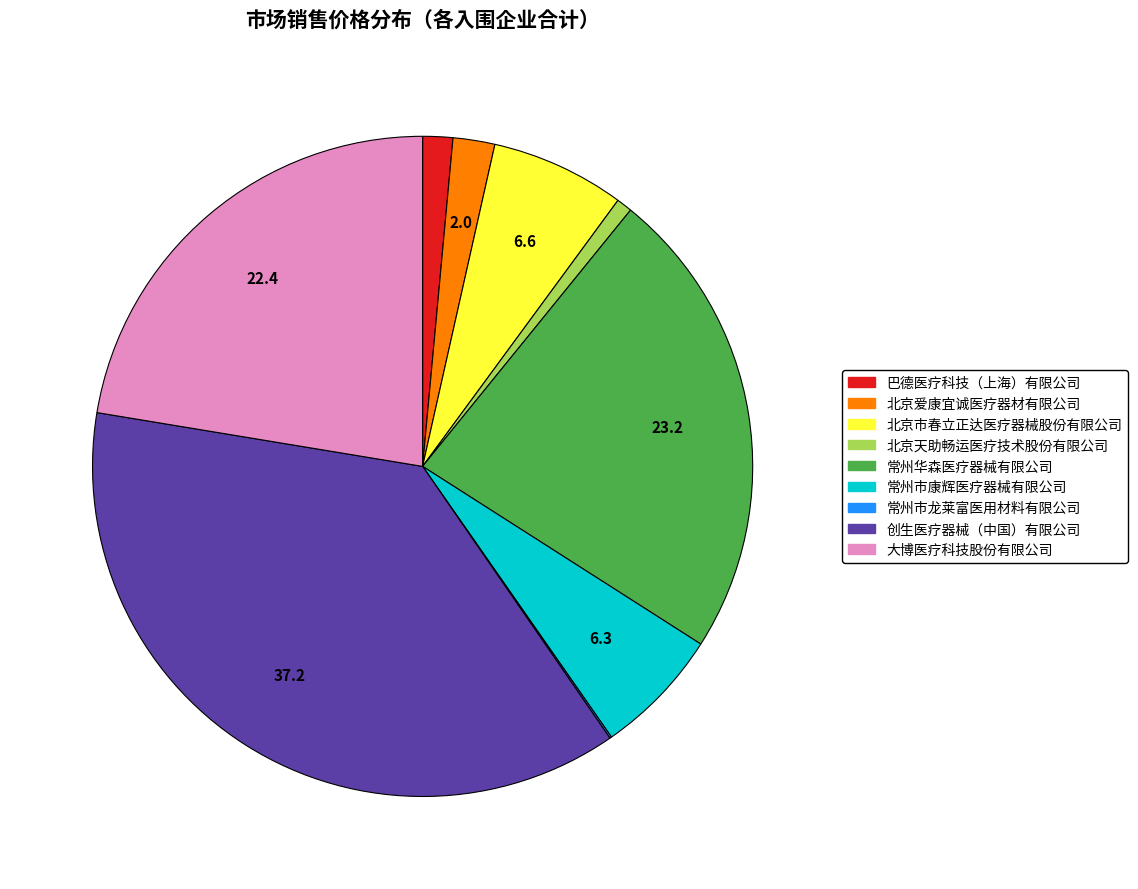

True or false: 创生医疗器械（中国）有限公司 accounts for 29% of the total.

False